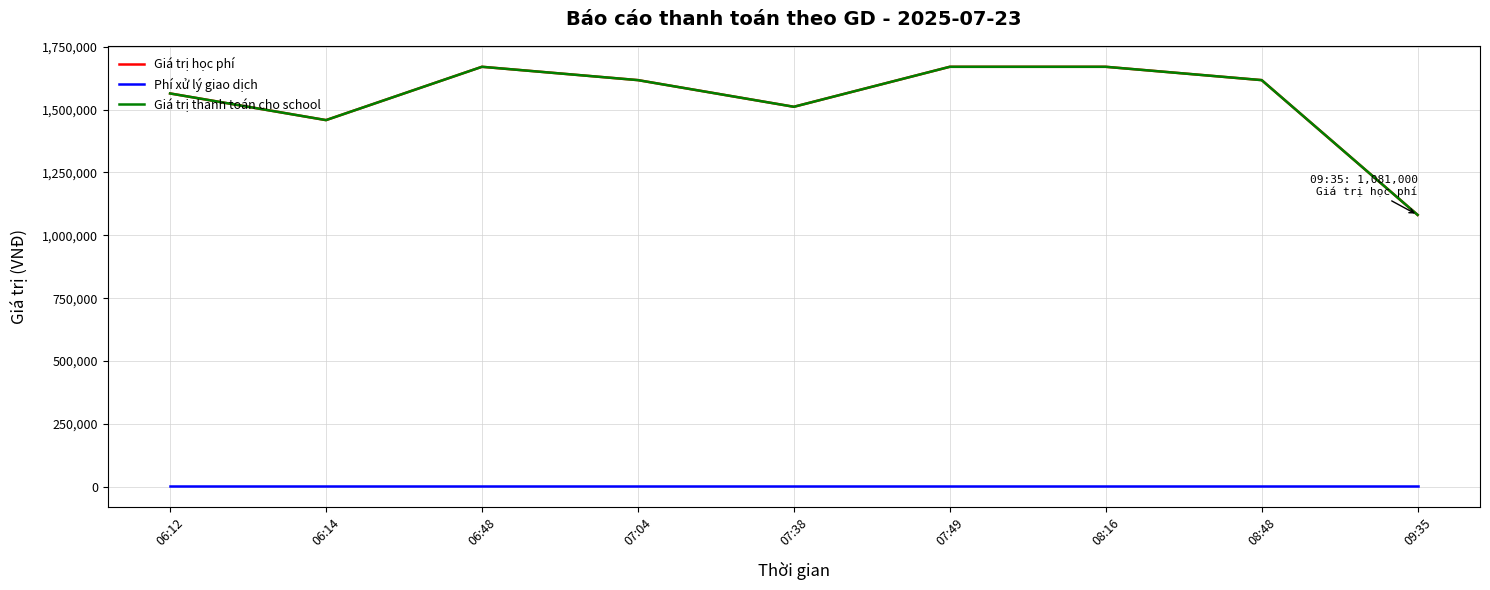

Does the chart have visible grid lines?

Yes